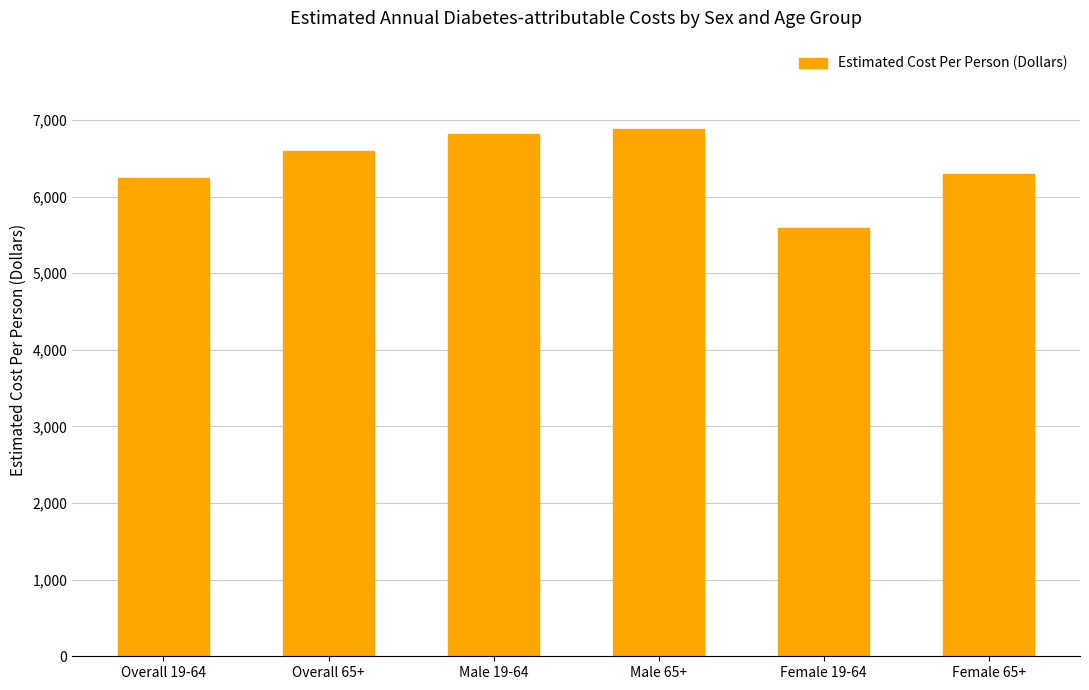

What is the difference between the maximum and second lowest values?

645